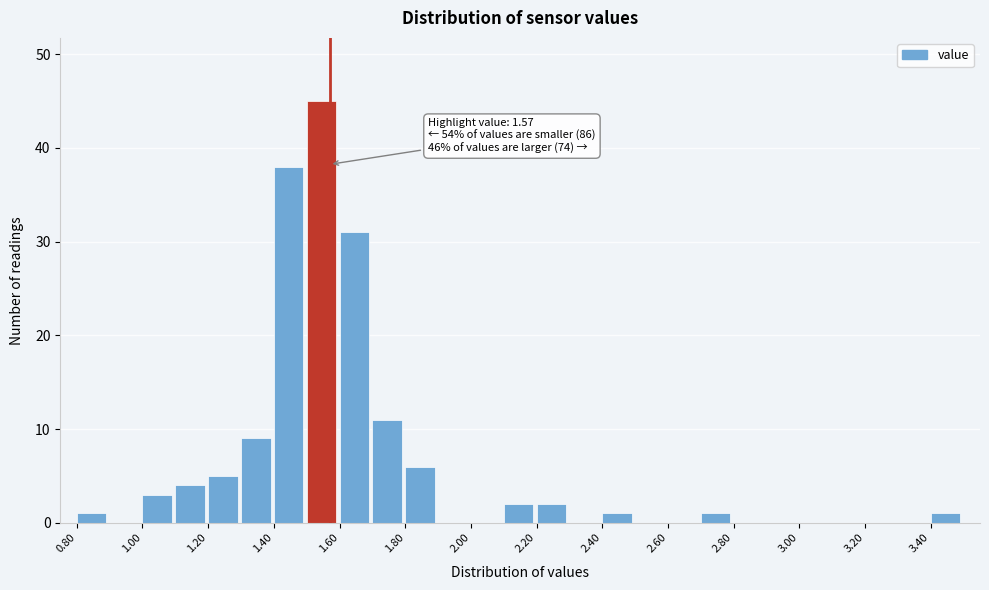

Which range on the x-axis has the tallest bar?

1.5 to 1.6